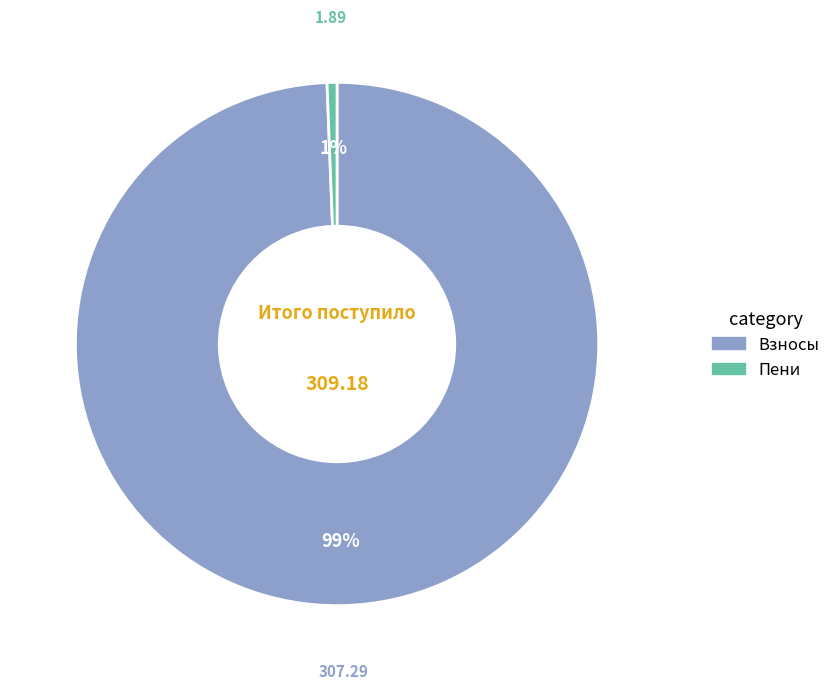

Is there a majority slice in this chart?

Yes